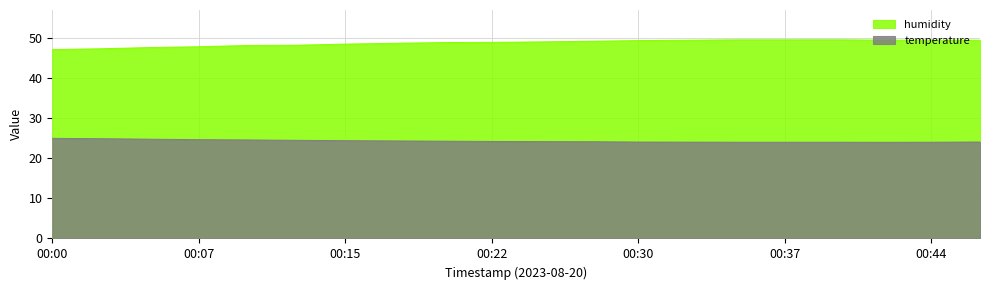

True or false: humidity and temperature cross at least once.

False